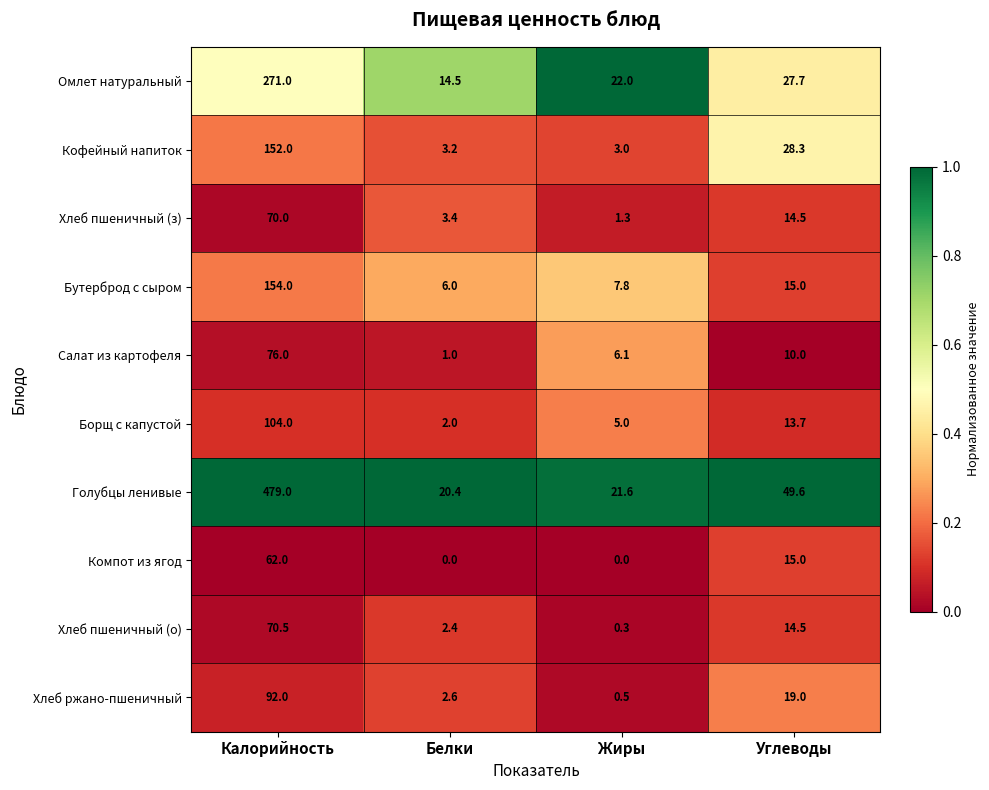

Which series changed the most between Калорийность and Углеводы?

Голубцы ленивые